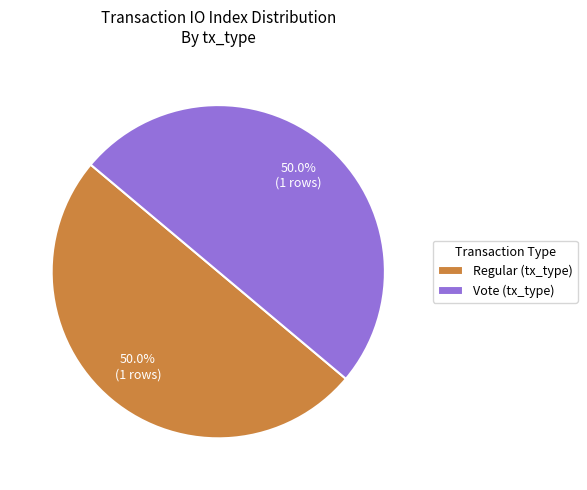

Approximately how many times larger is the value at Vote (tx_type) compared to Regular (tx_type)?

1.0